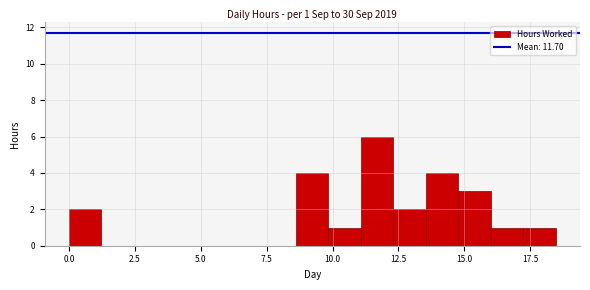

Around what value on the x-axis is the tallest bar? Give the approximate position of its centre, as read against the axis.

11.5